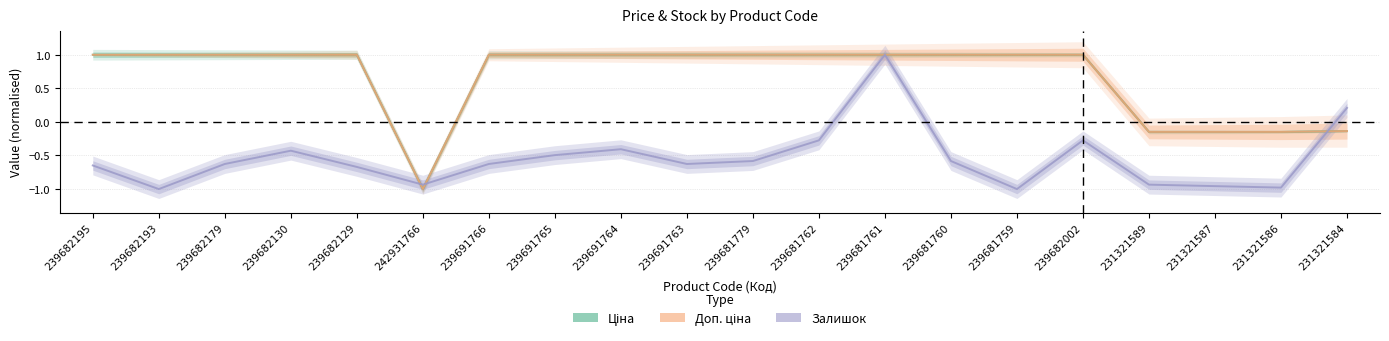

Rank the series at 239691766 from lowest to highest value.

Залишок, Ціна, Доп. ціна